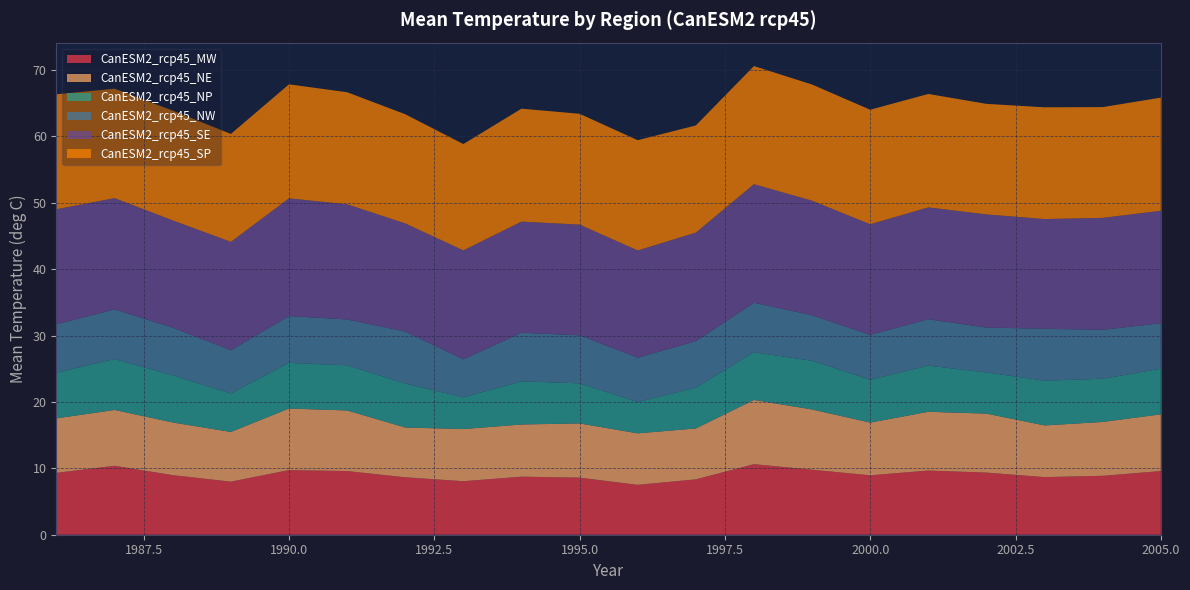

Reading left to right, transcribe all the data shown in this chart.

CanESM2_rcp45_MW: 1986=9.3	1987=10.4	1988=9.0	1989=8.0	1990=9.7	1991=9.6	1992=8.7	1993=8.1	1994=8.7	1995=8.6	1996=7.5	1997=8.3	1998=10.6	1999=9.8	2000=9.0	2001=9.7	2002=9.4	2003=8.7	2004=8.9	2005=9.6
CanESM2_rcp45_NE: 1986=8.2	1987=8.4	1988=7.9	1989=7.5	1990=9.3	1991=9.1	1992=7.5	1993=7.9	1994=7.9	1995=8.2	1996=7.8	1997=7.7	1998=9.7	1999=9.1	2000=7.9	2001=8.9	2002=8.9	2003=7.8	2004=8.1	2005=8.5
CanESM2_rcp45_NP: 1986=6.9	1987=7.7	1988=7.1	1989=5.8	1990=6.9	1991=6.8	1992=6.6	1993=4.8	1994=6.5	1995=6.0	1996=4.7	1997=6.1	1998=7.2	1999=7.3	2000=6.4	2001=6.9	2002=6.2	2003=6.7	2004=6.5	2005=6.9
CanESM2_rcp45_NW: 1986=7.3	1987=7.5	1988=7.2	1989=6.5	1990=7.0	1991=6.9	1992=7.8	1993=5.7	1994=7.3	1995=7.2	1996=6.7	1997=7.0	1998=7.5	1999=6.9	2000=6.8	2001=7.0	2002=6.8	2003=7.8	2004=7.4	2005=6.9
CanESM2_rcp45_SE: 1986=17.3	1987=16.8	1988=16.2	1989=16.3	1990=17.7	1991=17.3	1992=16.3	1993=16.4	1994=16.7	1995=16.7	1996=16.2	1997=16.3	1998=17.9	1999=17.3	2000=16.7	2001=16.8	2002=17.0	2003=16.5	2004=16.9	2005=16.9
CanESM2_rcp45_SP: 1986=17.3	1987=16.5	1988=16.5	1989=16.3	1990=17.2	1991=16.9	1992=16.5	1993=16.0	1994=17.0	1995=16.7	1996=16.6	1997=16.1	1998=17.8	1999=17.5	2000=17.3	2001=17.1	2002=16.7	2003=16.8	2004=16.7	2005=17.0